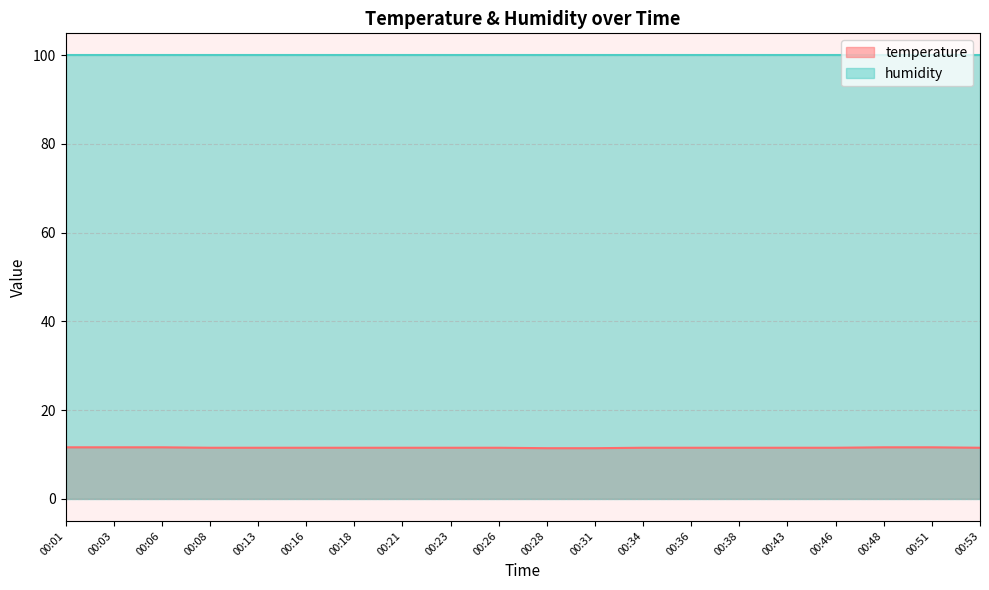

Does the chart have visible grid lines?

Yes